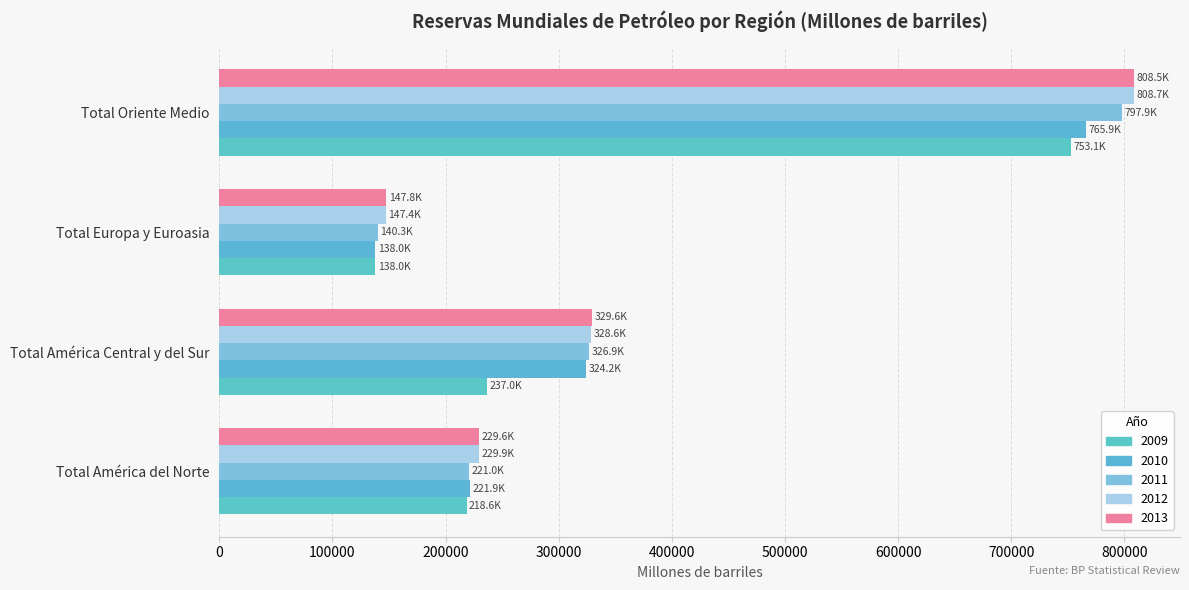

The 2011 series shows 140257.2 at Total Europa y Euroasia. True or false?

True